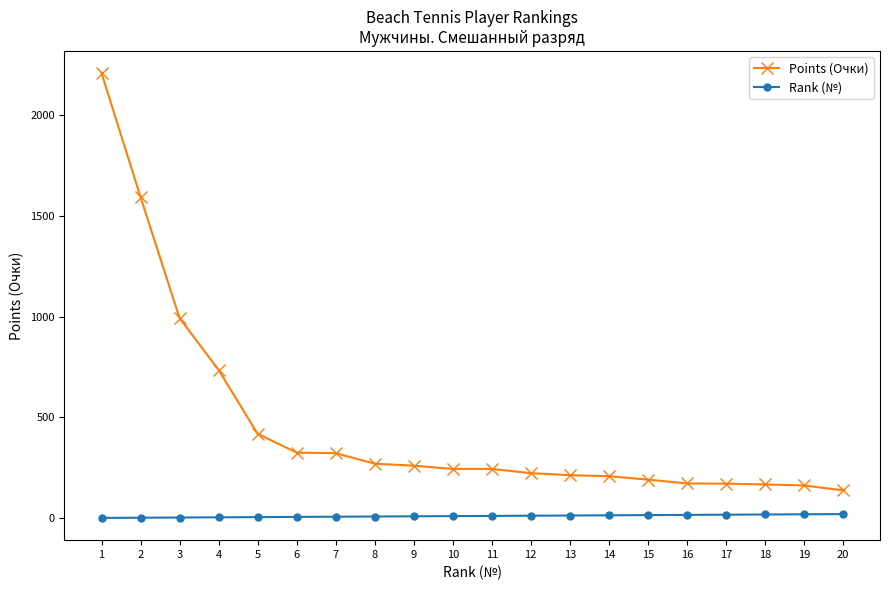

Is the value of Rank (№) at 9 greater than the value of Points (Очки) at 16?

No